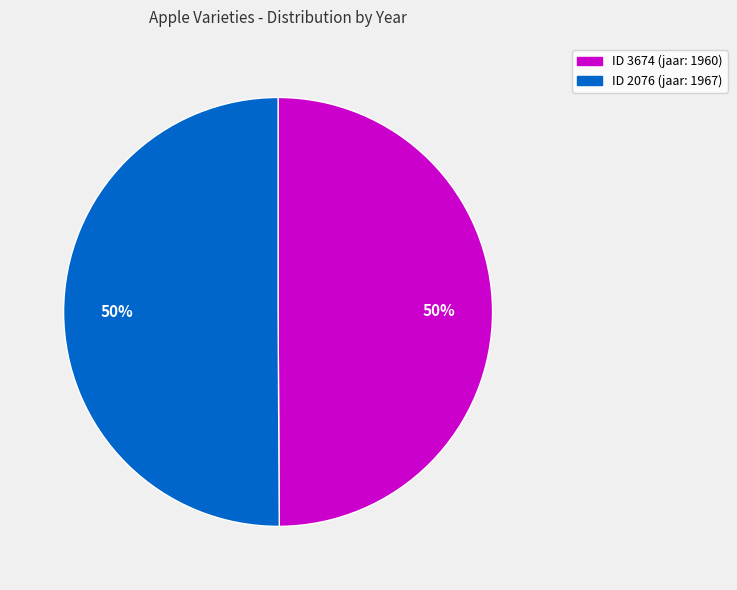

Rank the categories by value from highest to lowest.

2076, 3674